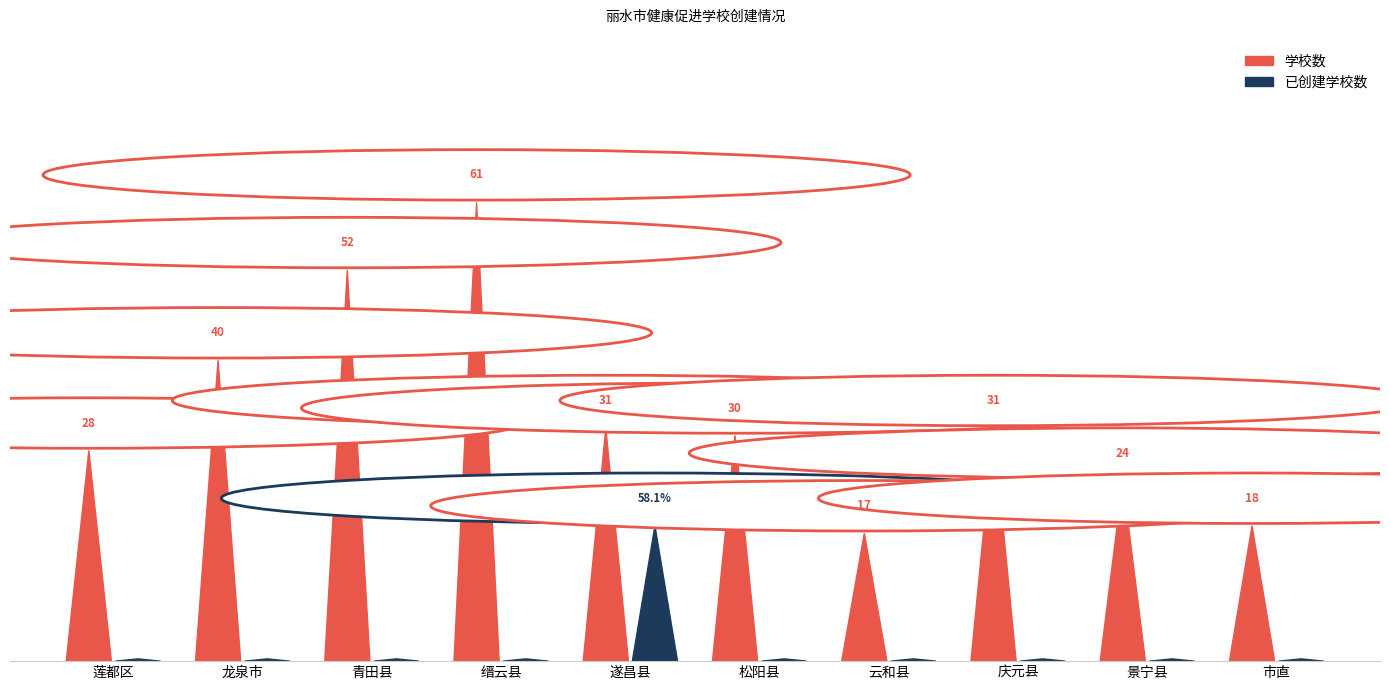

Reading left to right, list all the values displayed in this chart.

学校数: 莲都区=28	龙泉市=40	青田县=52	缙云县=61	遂昌县=31	松阳县=30	云和县=17	庆元县=31	景宁县=24	市直=18
已创建学校数: 莲都区=0	龙泉市=0	青田县=0	缙云县=0	遂昌县=18	松阳县=0	云和县=0	庆元县=0	景宁县=0	市直=0